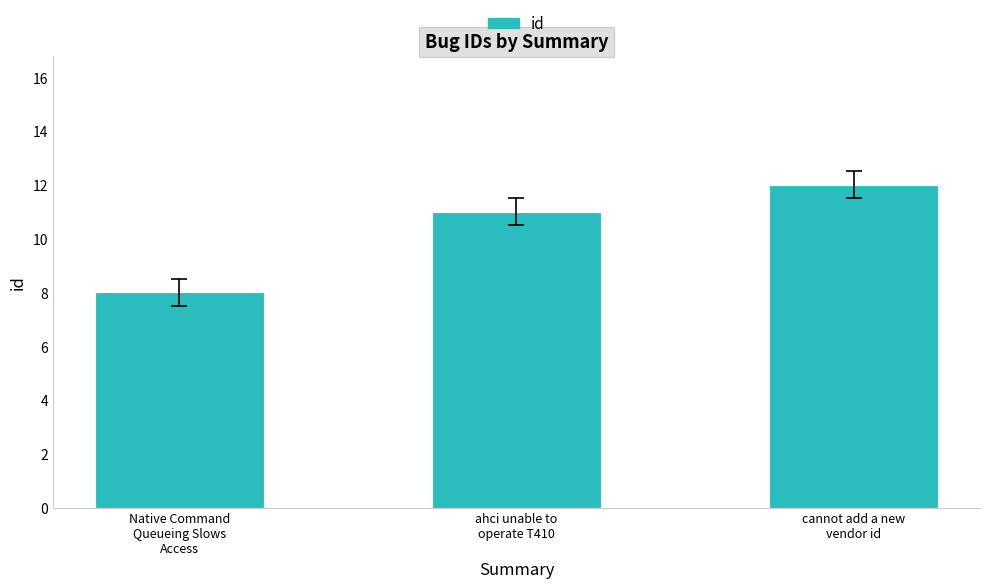

What is the change in value from Native Command
Queueing Slows
Access to cannot add a new
vendor id?

+4